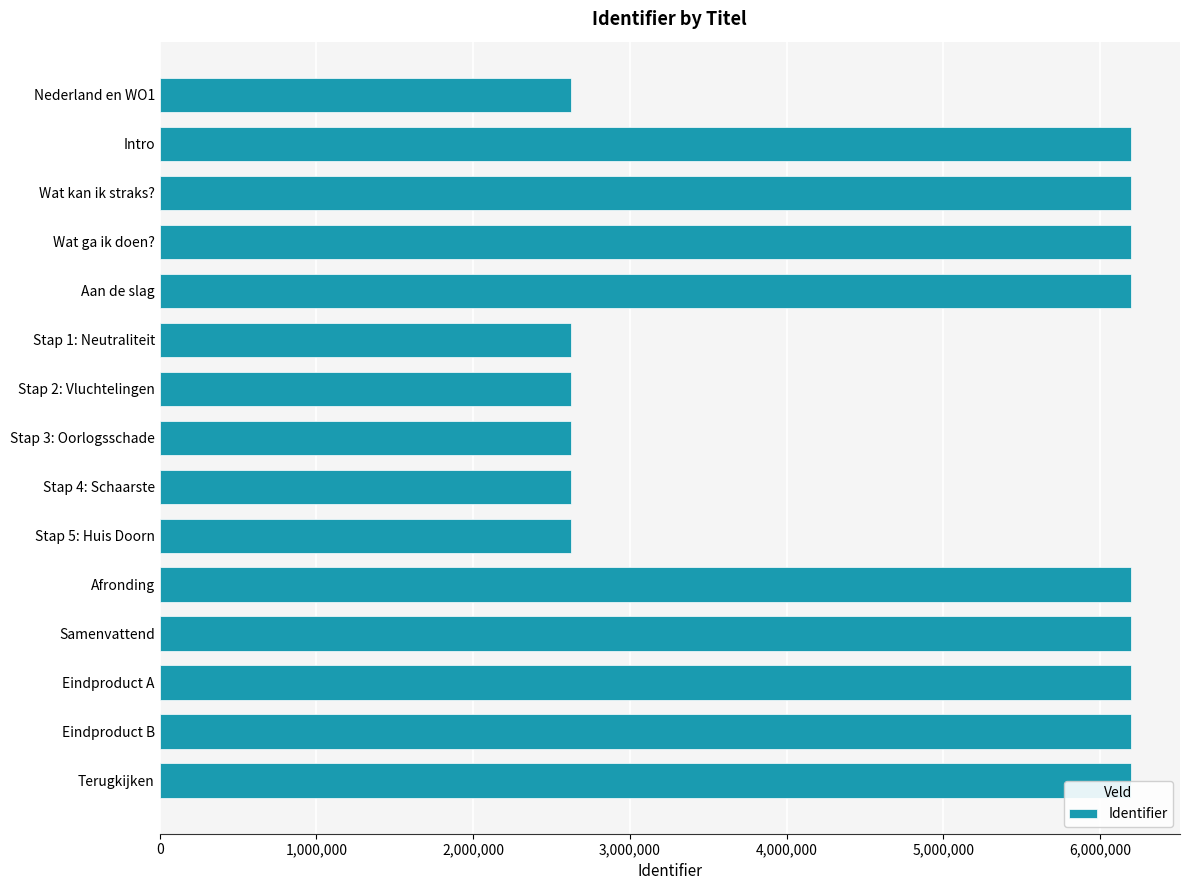

What is the maximum value shown in the chart?

6201219